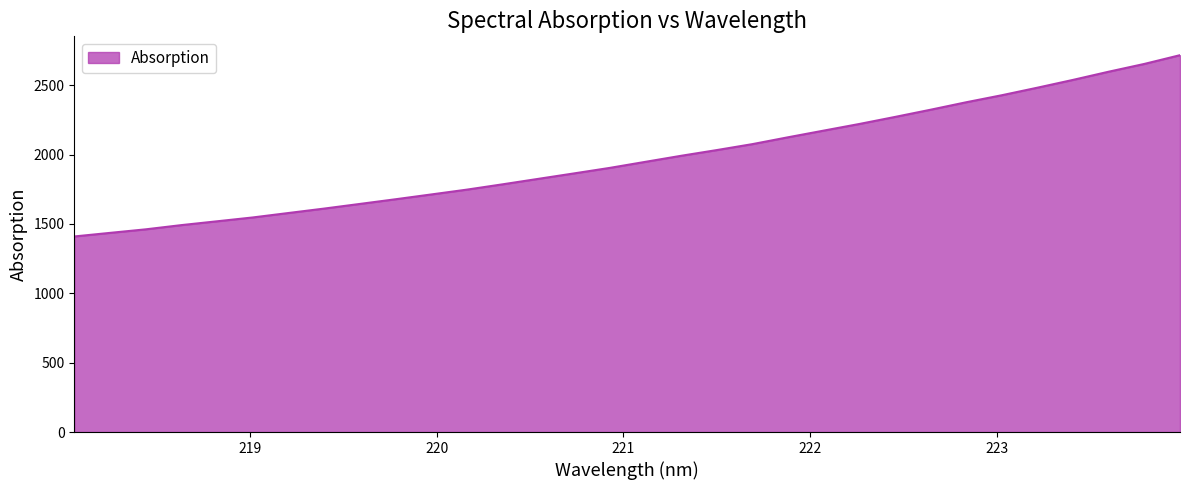

What is the greatest value displayed?

2716.7